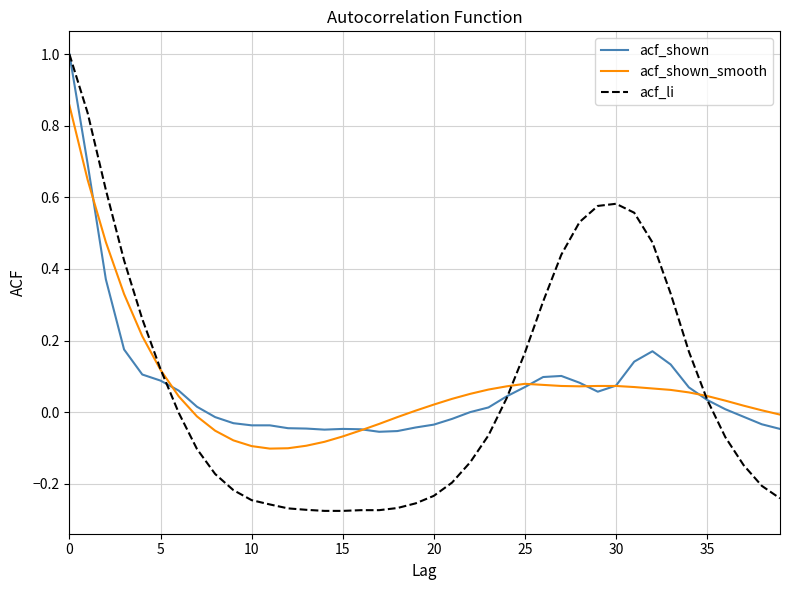

Does the chart display data point markers on the line(s)?

No